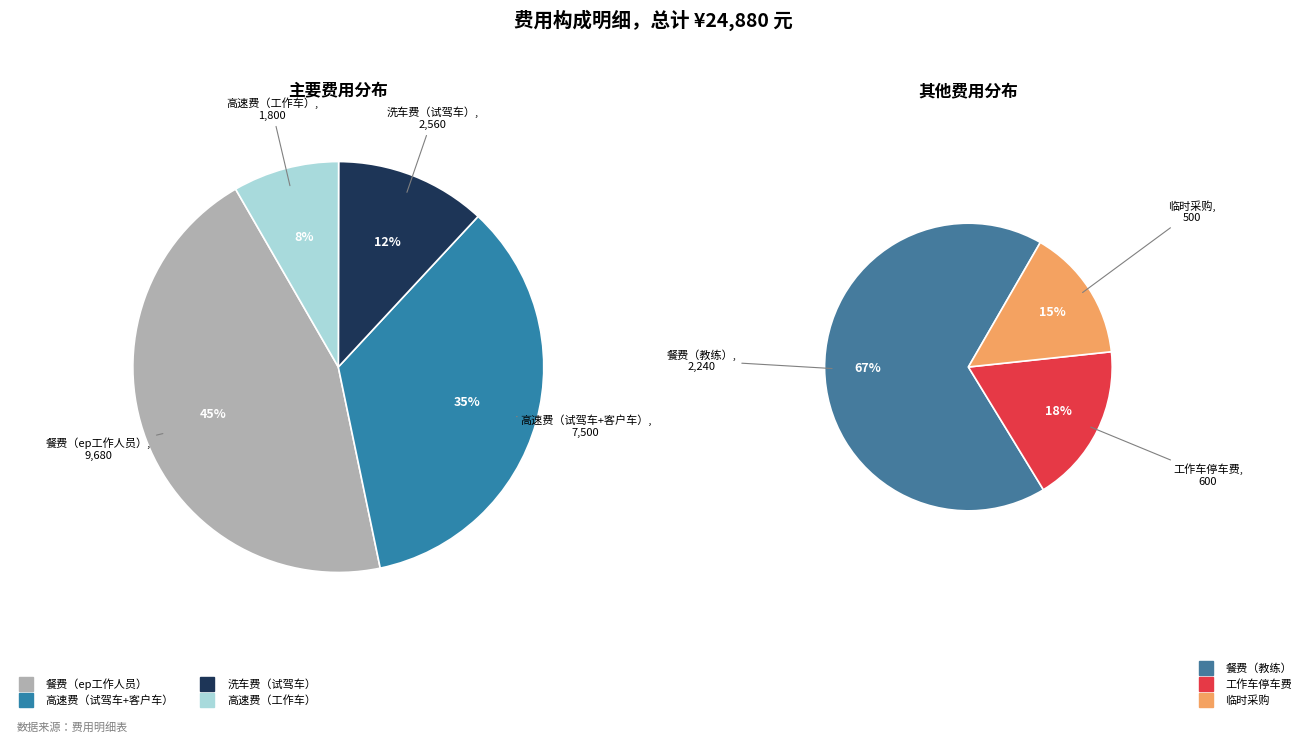

Which category has the smallest portion of the pie?

临时采购